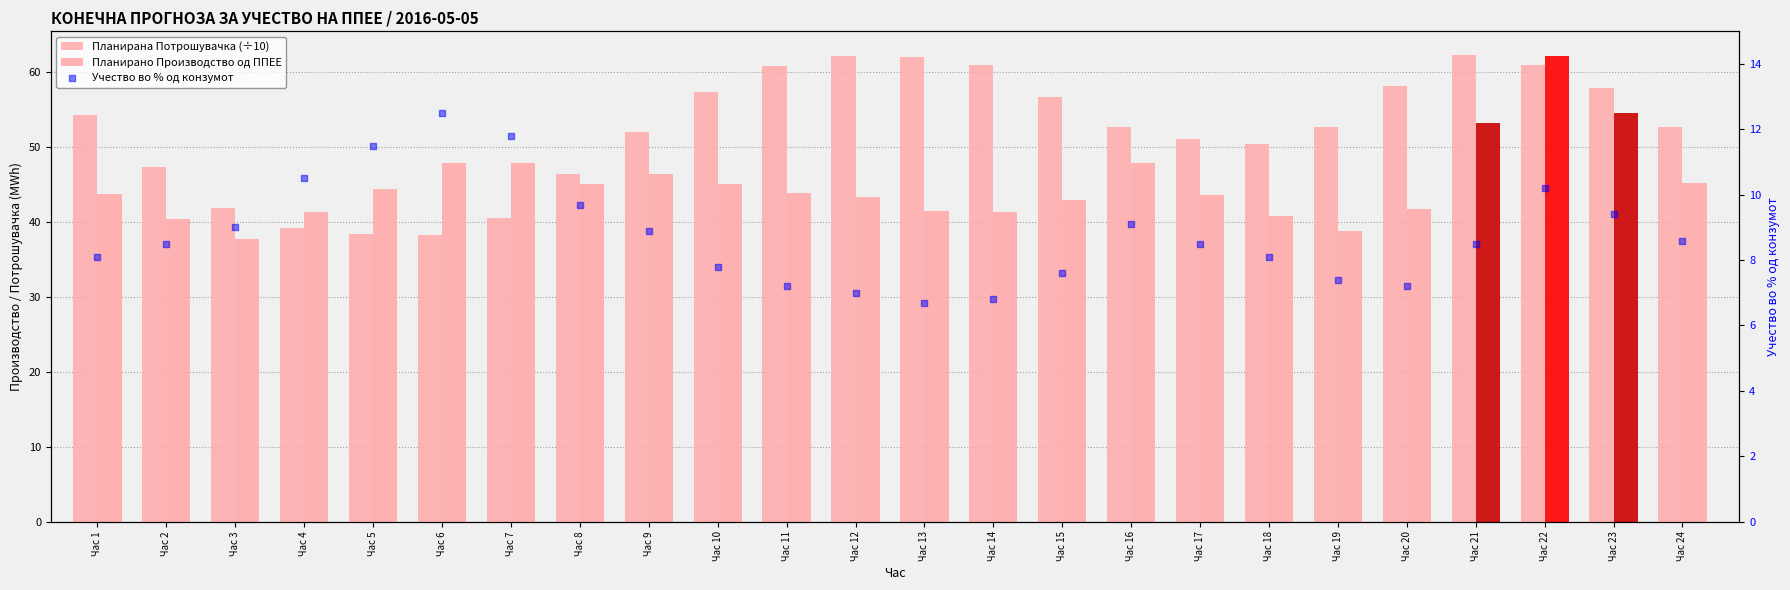

Is the value of Планирано Производство од ППЕЕ at Час 10 greater than the value of Планирана Потрошувачка (÷10) at Час 6?

Yes